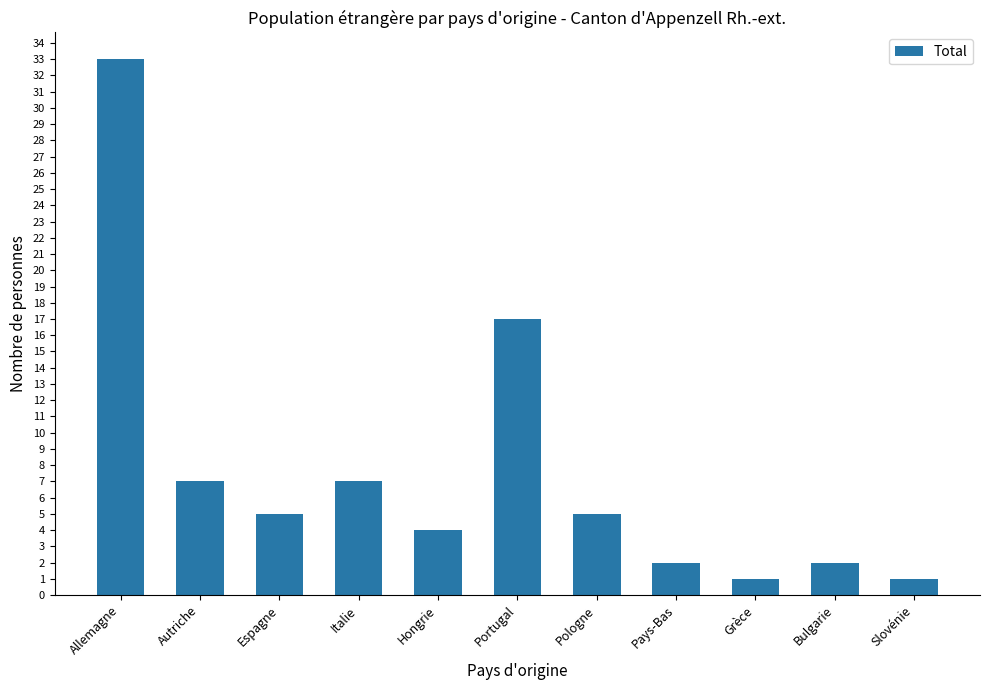

What is the label of the 2nd bar from the right?

Bulgarie